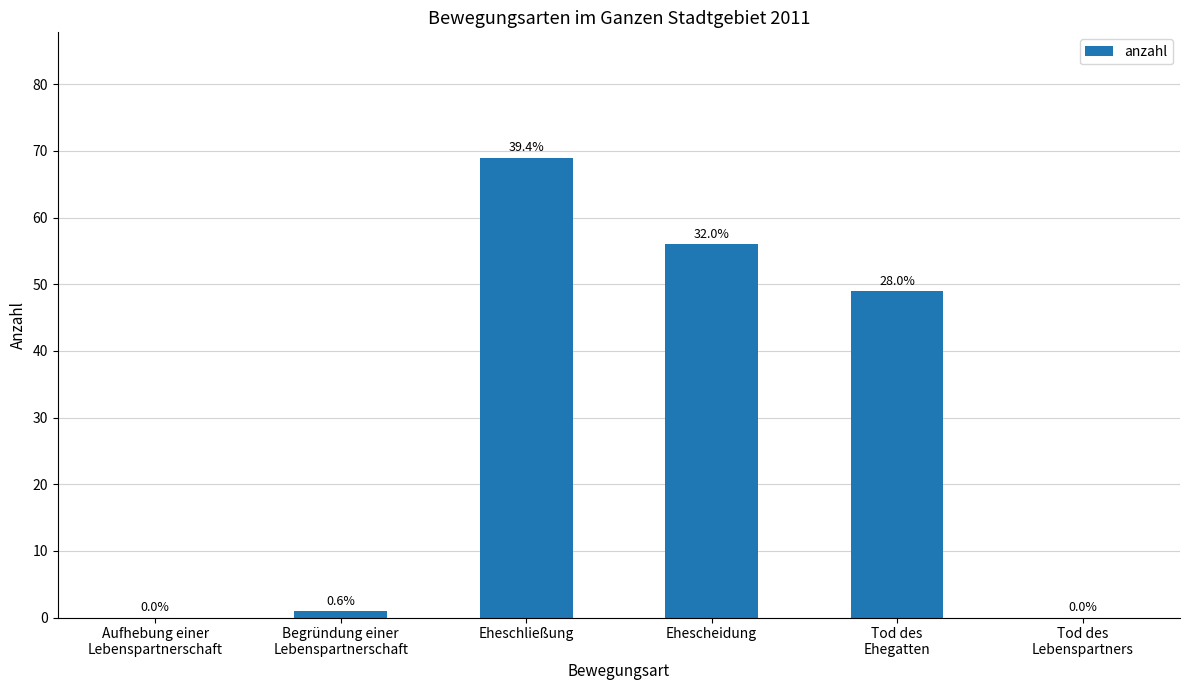

What position from the left is Ehescheidung?

4